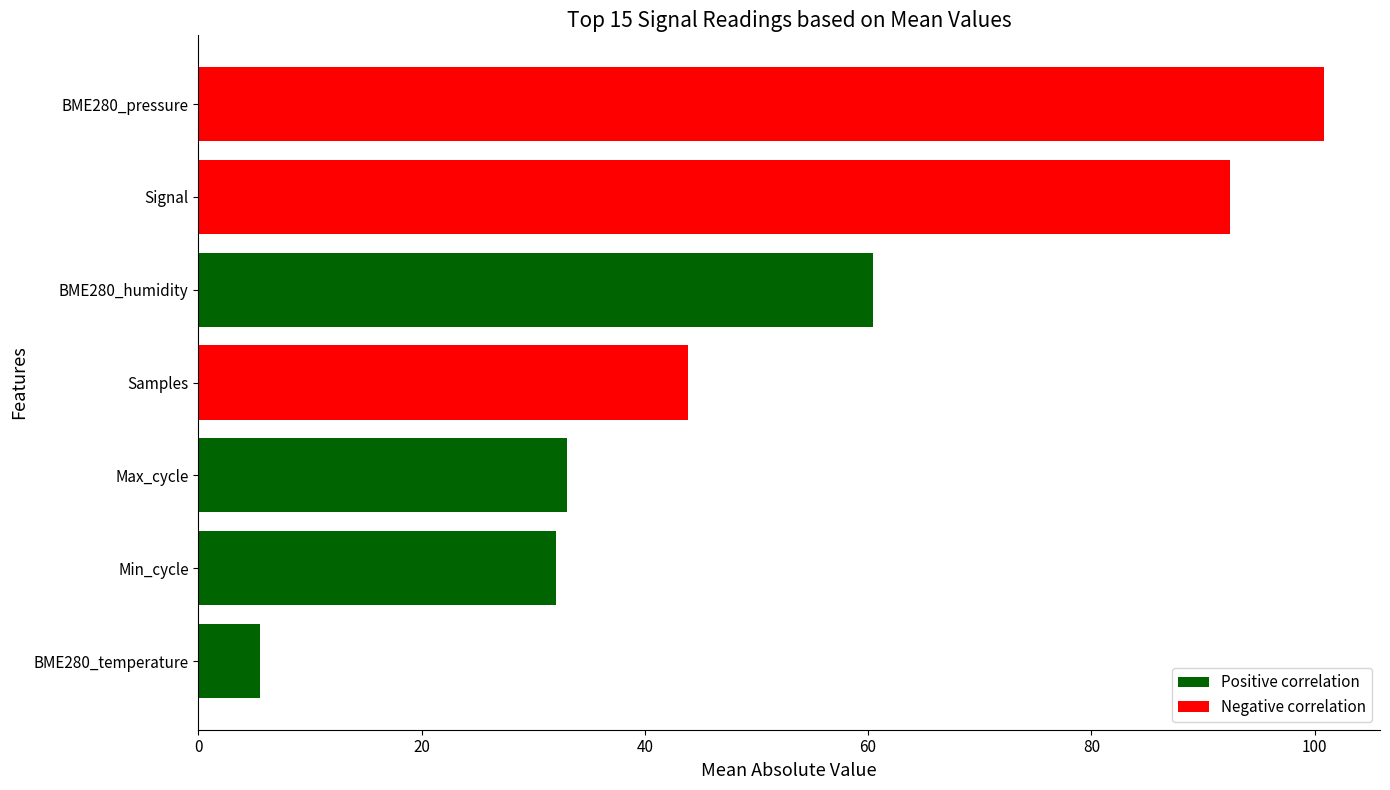

How many bars are there in total?

7